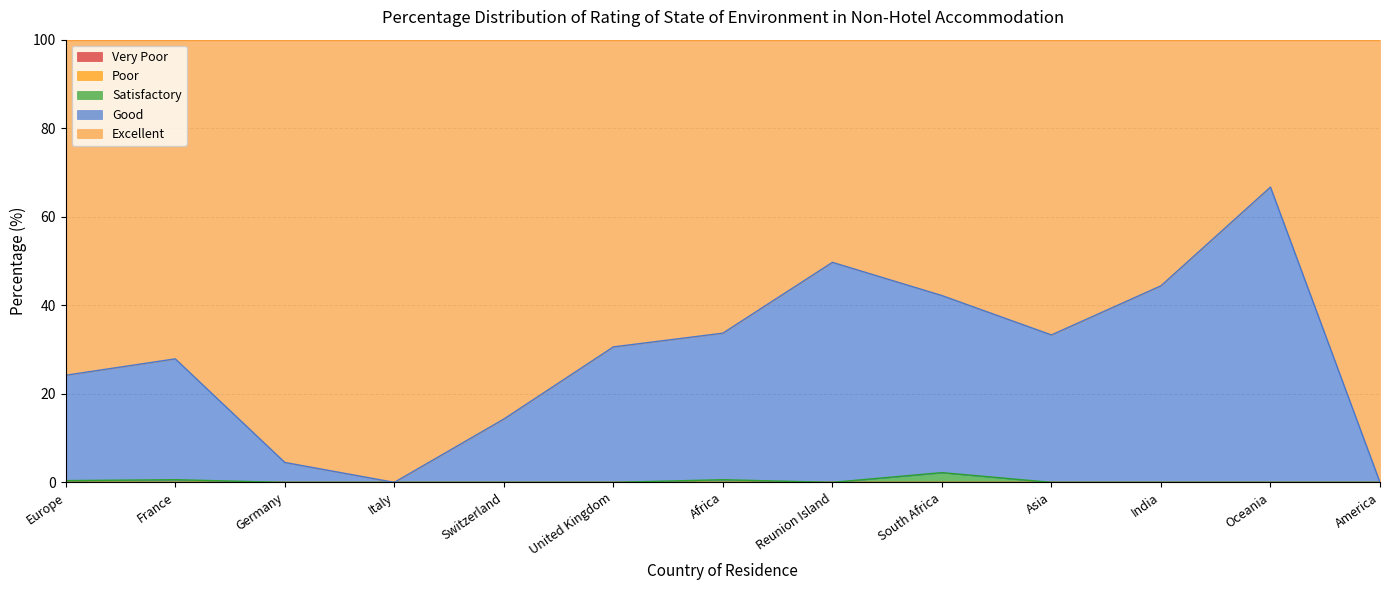

Rank the categories by Satisfactory value from highest to lowest.

South Africa, France, Africa, Europe, Germany, Italy, Switzerland, United Kingdom, Reunion Island, Asia, India, Oceania, America